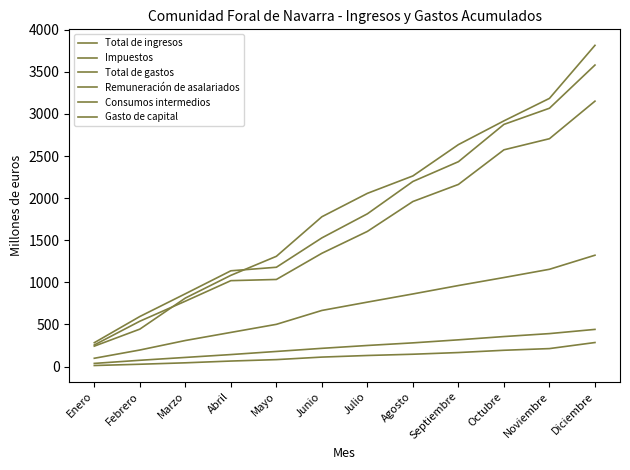

True or false: Impuestos has a value of 4521 at Diciembre.

False